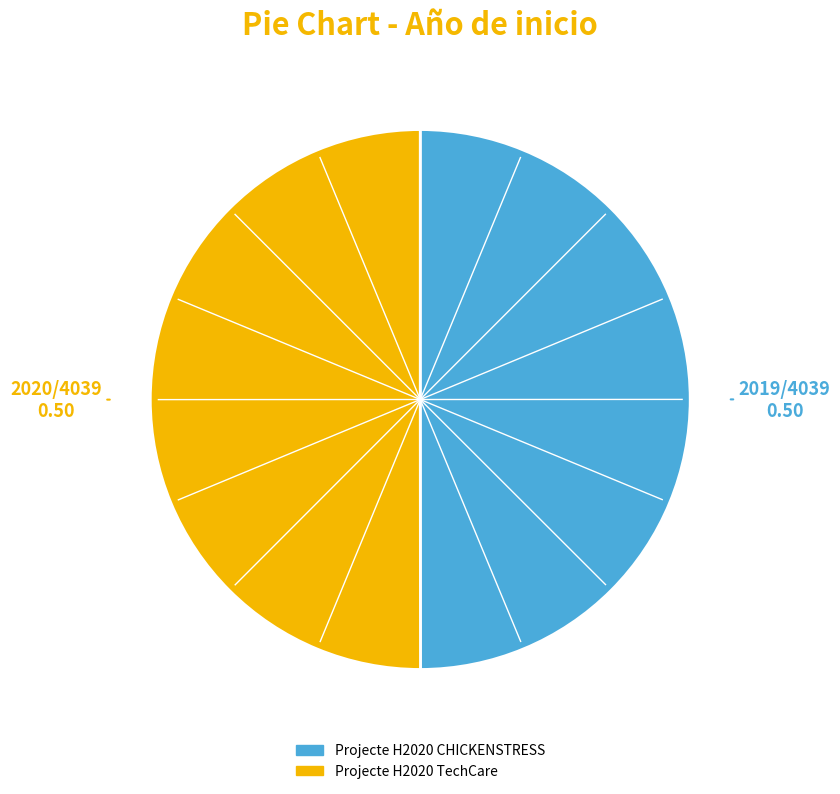

Combined, do Projecte H2020 CHICKENSTRESS and Projecte H2020 TechCare account for over 50%?

Yes